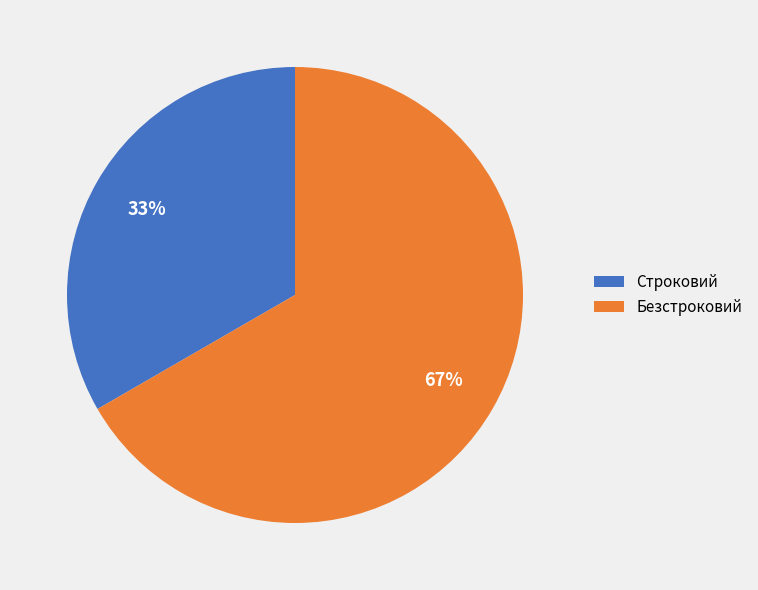

Approximately how many times larger is the value at Безстроковий compared to Строковий?

2.0